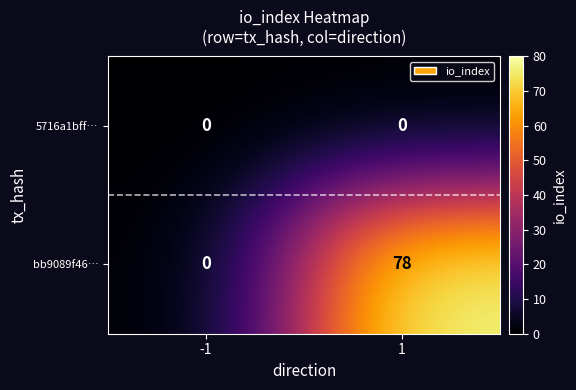

Rank the series by their average value, from lowest to highest.

5716a1bff…, bb9089f46…